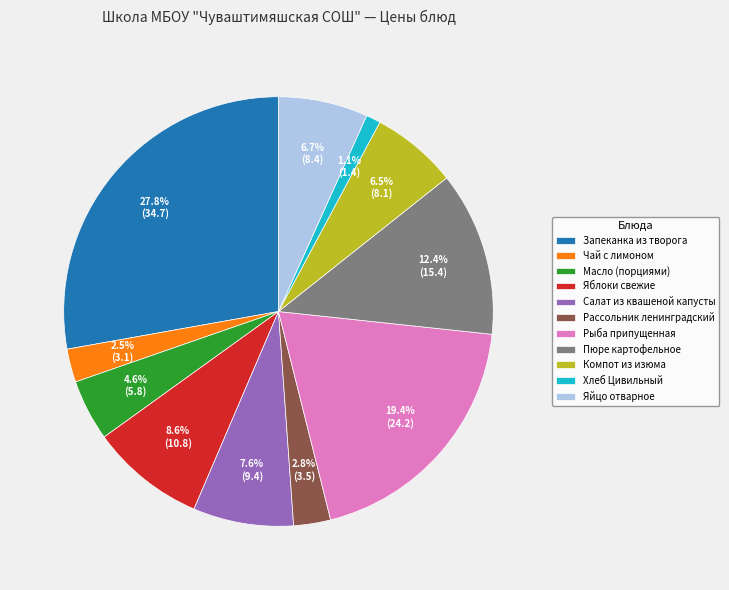

Between Компот из изюма and Хлеб Цивильный, which is larger?

Компот из изюма